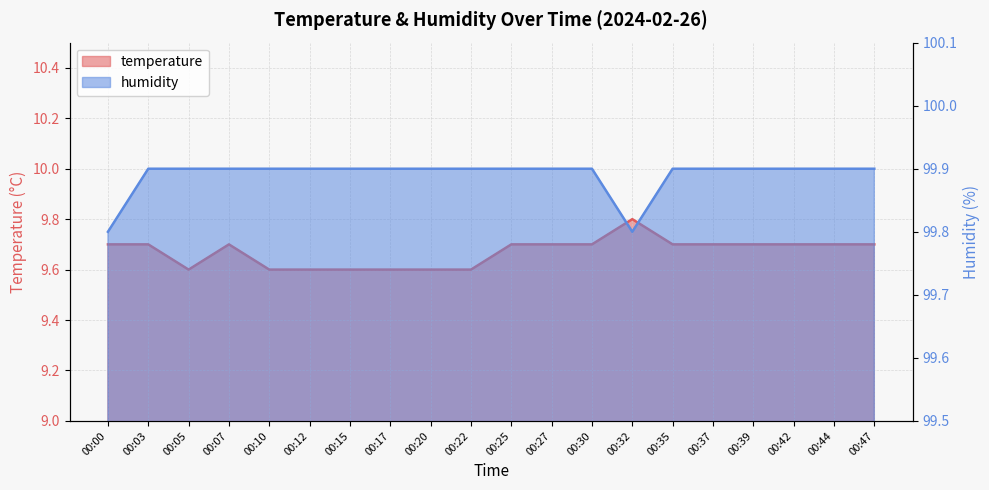

At which category is the sum across all series the highest?

00:03